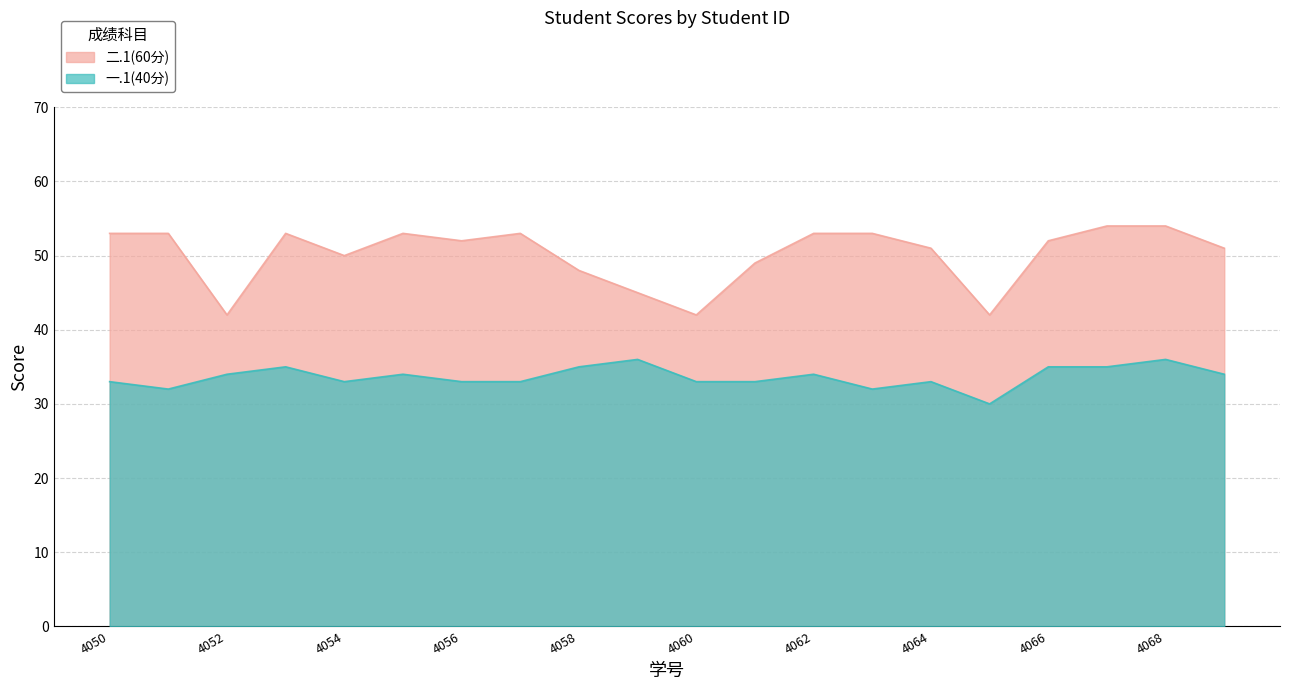

Is the value of 二.1(60分) at 4066 greater than the value of 一.1(40分) at 4064?

Yes